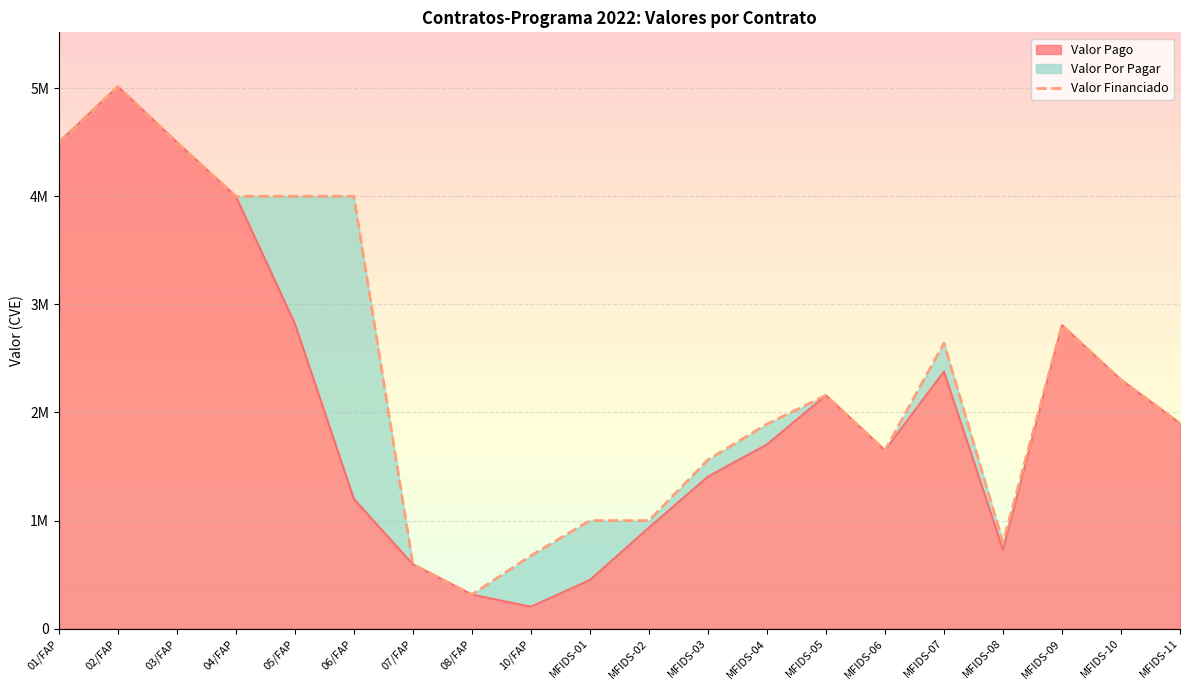

What is the label of the 1st point from the left?

01/FAP